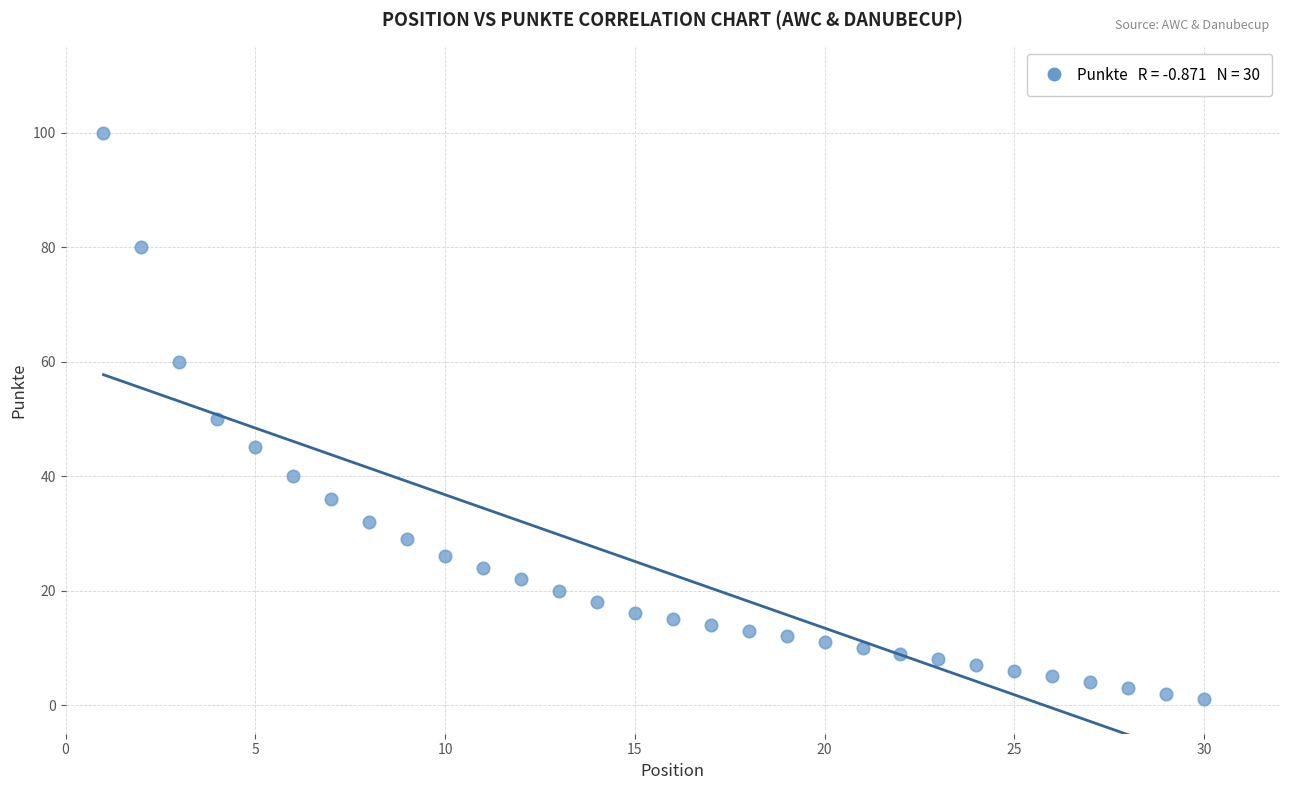

What is the range of X values (max minus min)?

29